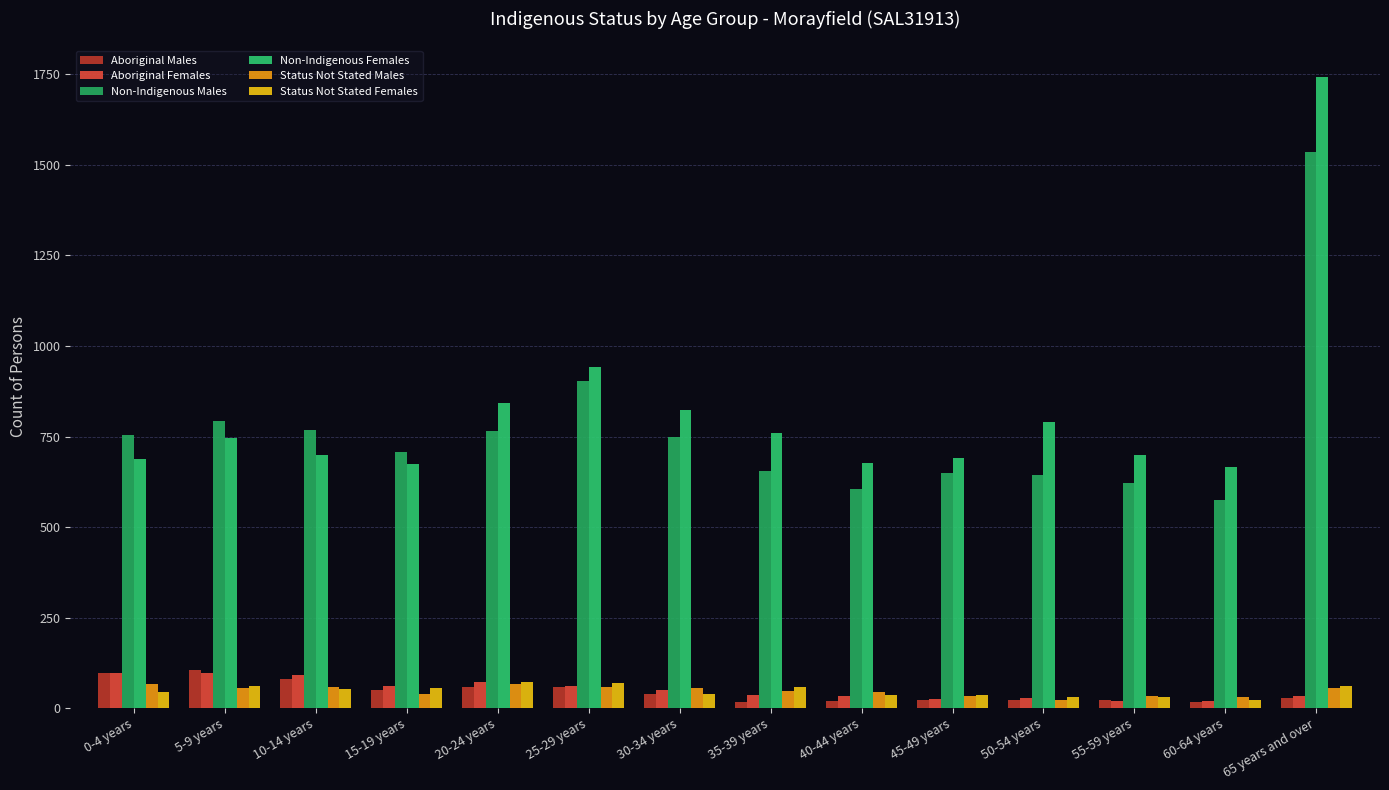

What is the total value across all series at 25-29 years?

2094